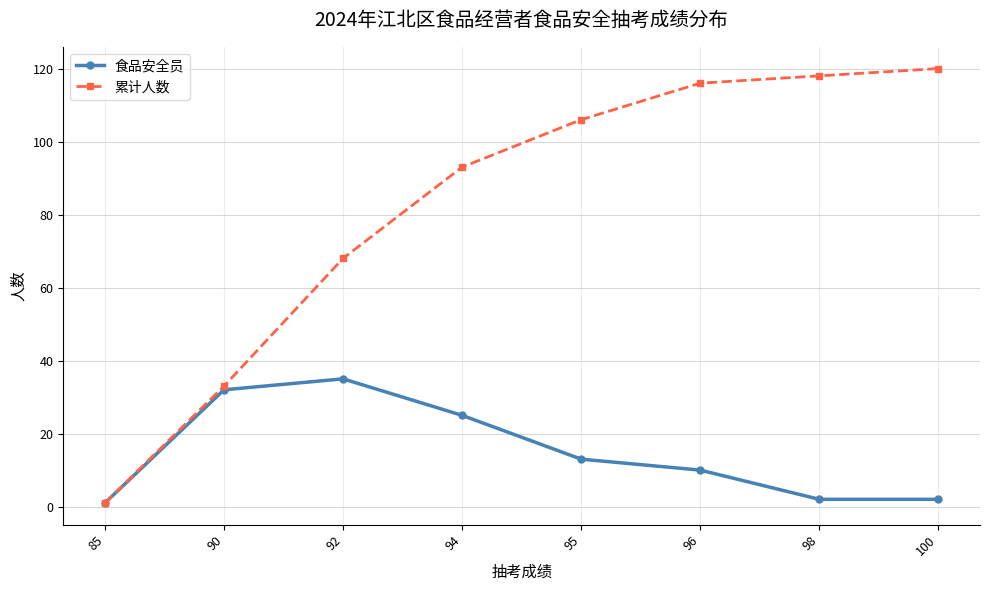

What is the difference between the maximum and minimum values in the 食品安全员 series?

34